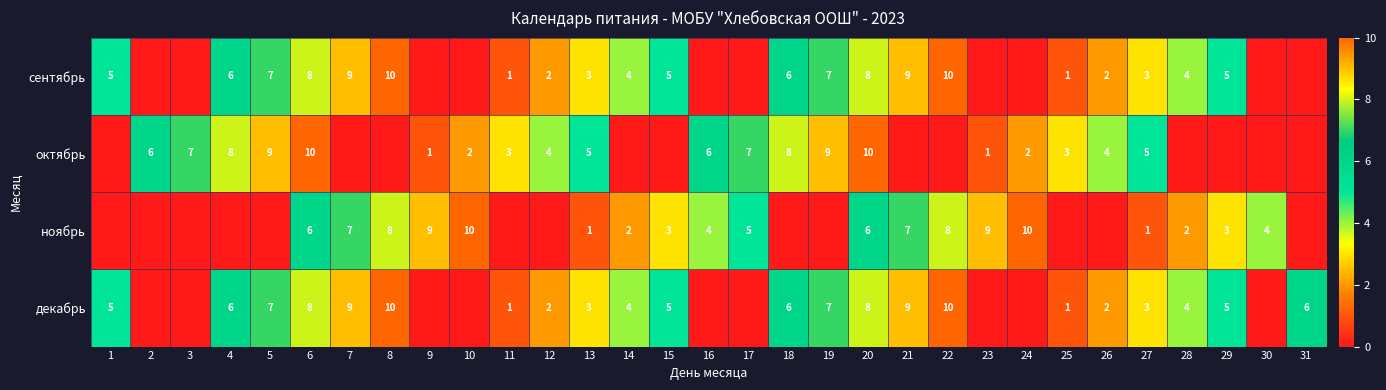

Which has a higher value, 6 or 25?

6